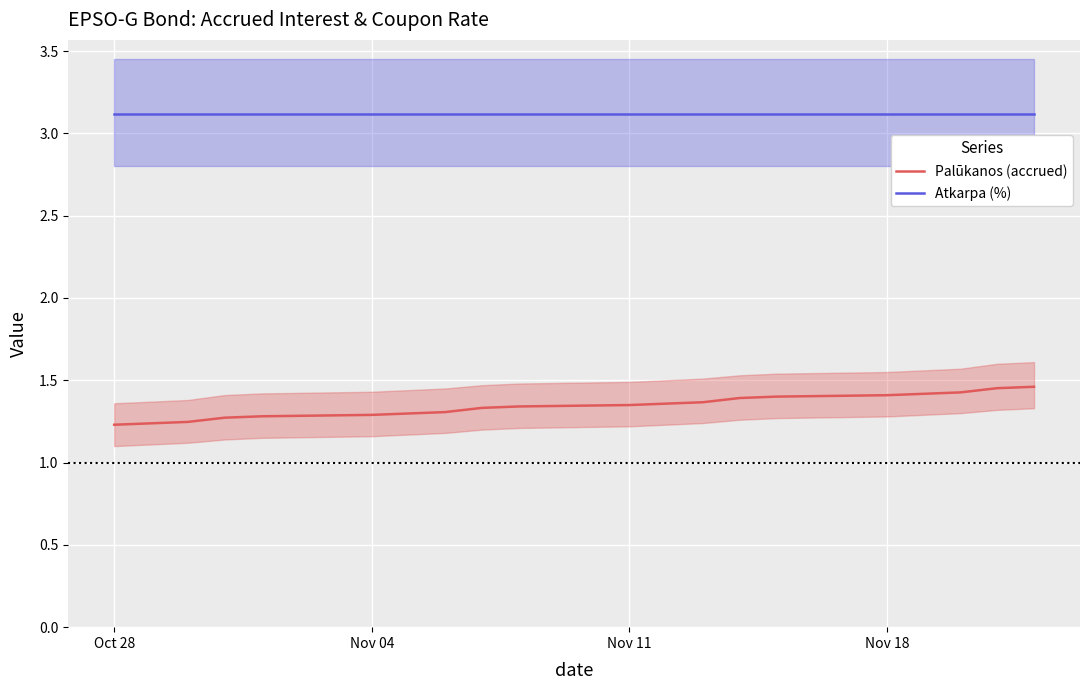

Count the number of data series in this chart.

2